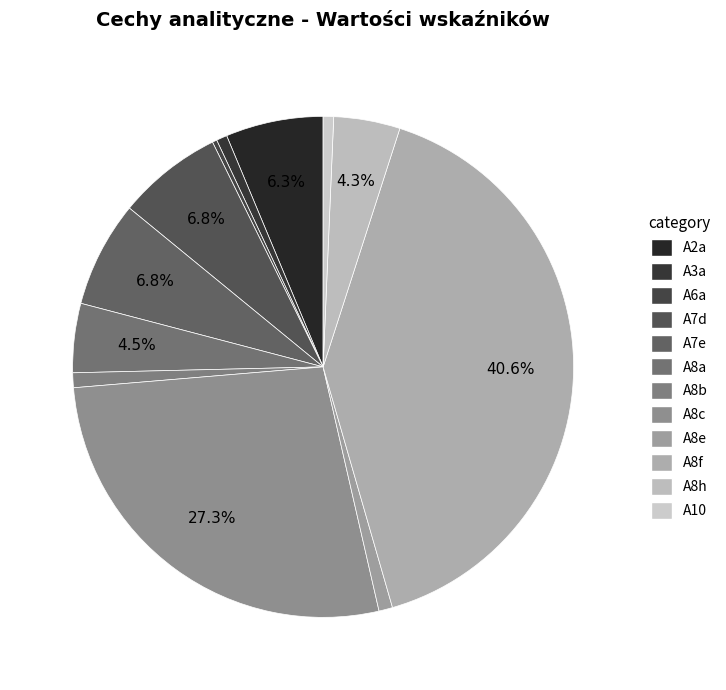

What percentage is the A10 slice, to the nearest percent?

1%